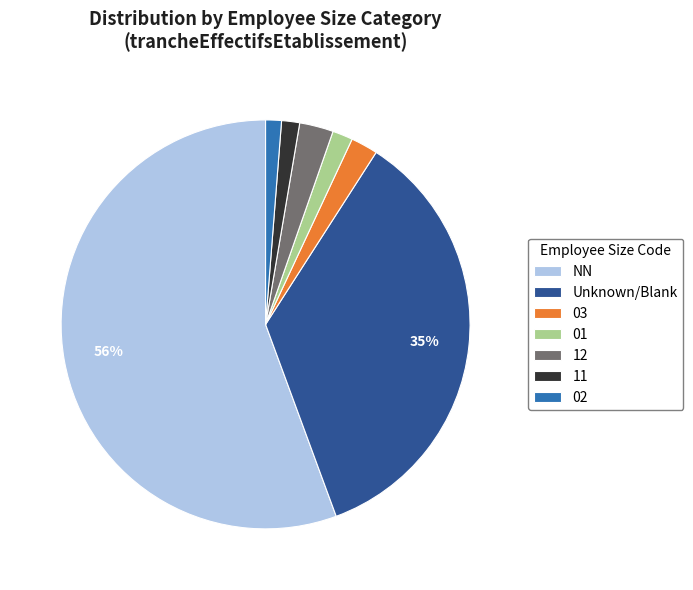

Is it true that 03 is 11% of the pie?

False